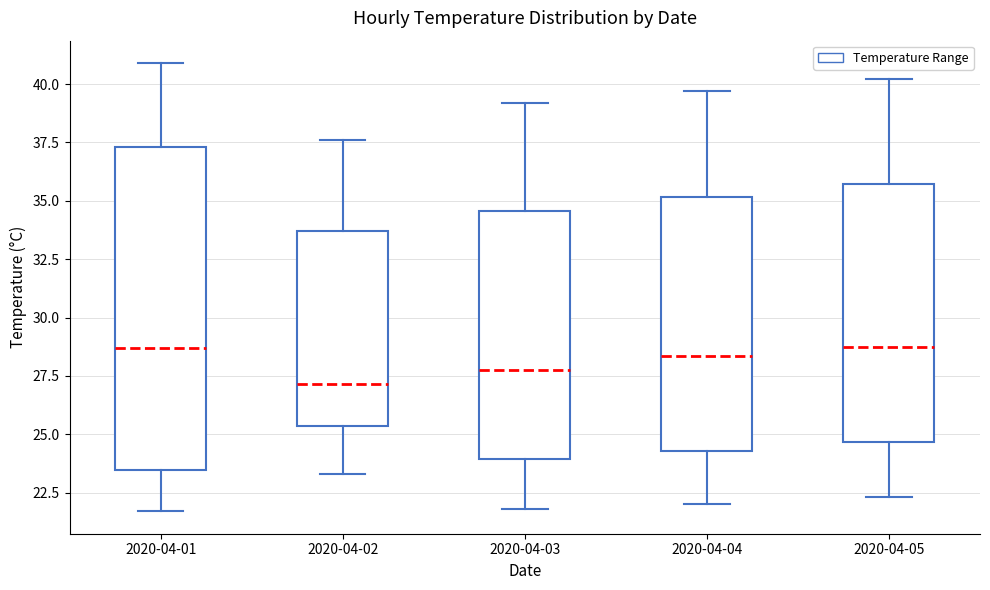

Reading left to right, read every box against the y-axis: the position of its median line, the range the box covers, and the ends of its whiskers. The values are not printed on the chart, so give them approximately, as read against the axis.

2020-04-01: median 28.5, box 23.5 to 37.5, whiskers 21.5 to 41.0
2020-04-02: median 27.0, box 25.5 to 33.5, whiskers 23.5 to 37.5
2020-04-03: median 28.0, box 24.0 to 34.5, whiskers 22.0 to 39.0
2020-04-04: median 28.5, box 24.5 to 35.0, whiskers 22.0 to 39.5
2020-04-05: median 29.0, box 24.5 to 35.5, whiskers 22.5 to 40.0